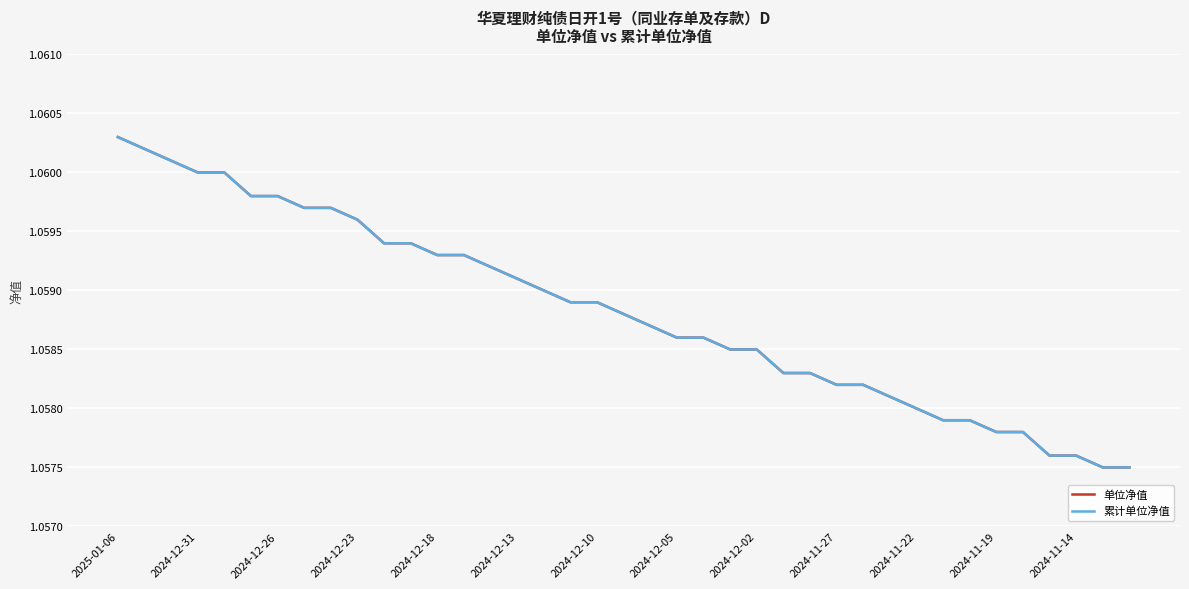

Rank the categories by 单位净值 value from lowest to highest.

37, 38, 35, 36, 33, 34, 31, 32, 30, 29, 27, 28, 25, 26, 23, 24, 21, 22, 20, 19, 17, 18, 16, 15, 14, 2024-11-14, 13, 2024-11-22, 2024-11-19, 2024-11-27, 2024-12-05, 2024-12-02, 2024-12-13, 2024-12-10, 2024-12-23, 2024-12-18, 2024-12-26, 2024-12-31, 2025-01-06